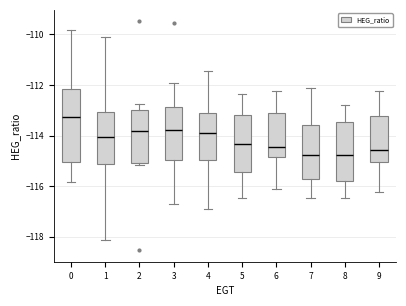

Where is the lower edge of the box at x = 5 on the y-axis? The values are not printed on the chart, so give them approximately, as read against the axis.

-115.4